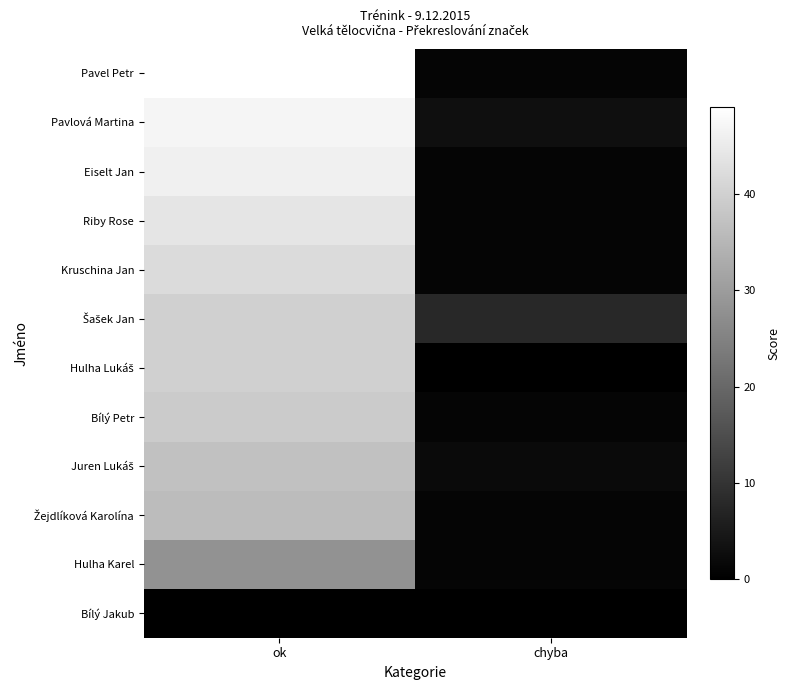

List the series in order of their peak value, highest first.

Pavel Petr, Pavlová Martina, Eiselt Jan, Riby Rose, Kruschina Jan, Šašek Jan, Hulha Lukáš, Bílý Petr, Juren Lukáš, Žejdlíková Karolína, Hulha Karel, Bílý Jakub